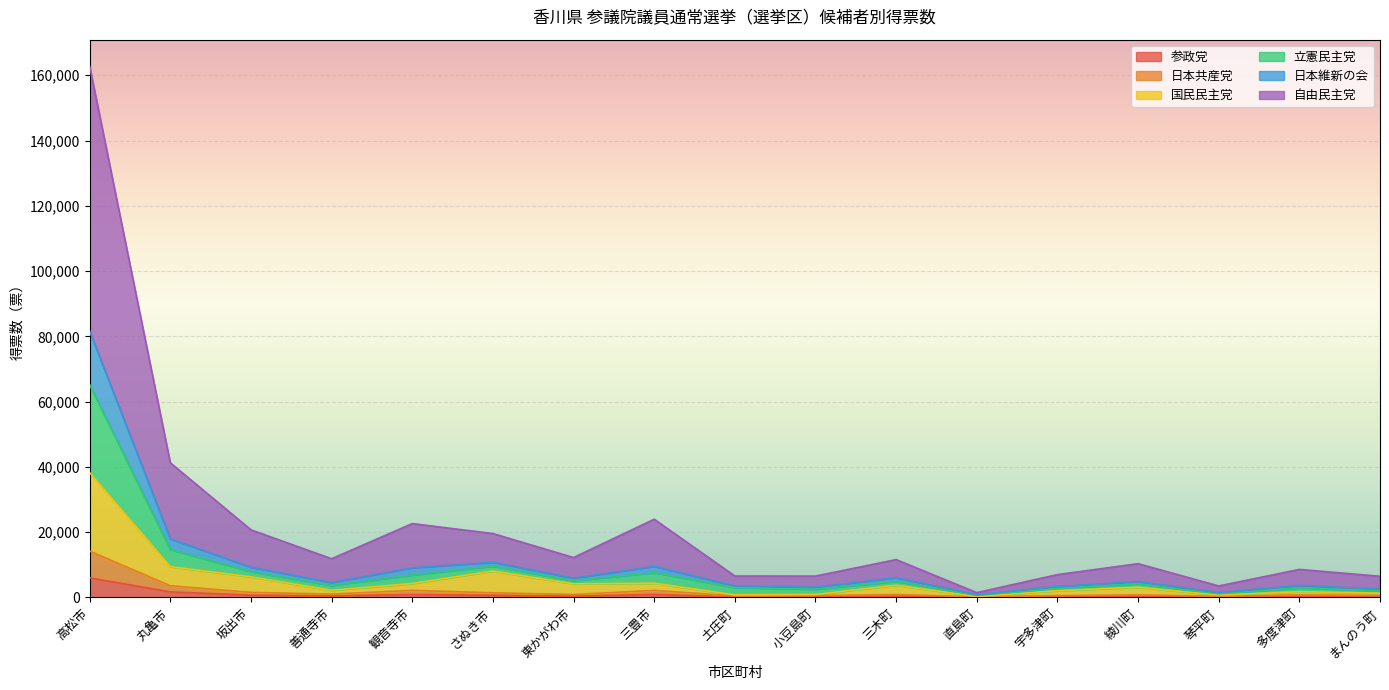

At which category is the sum across all series the highest?

高松市